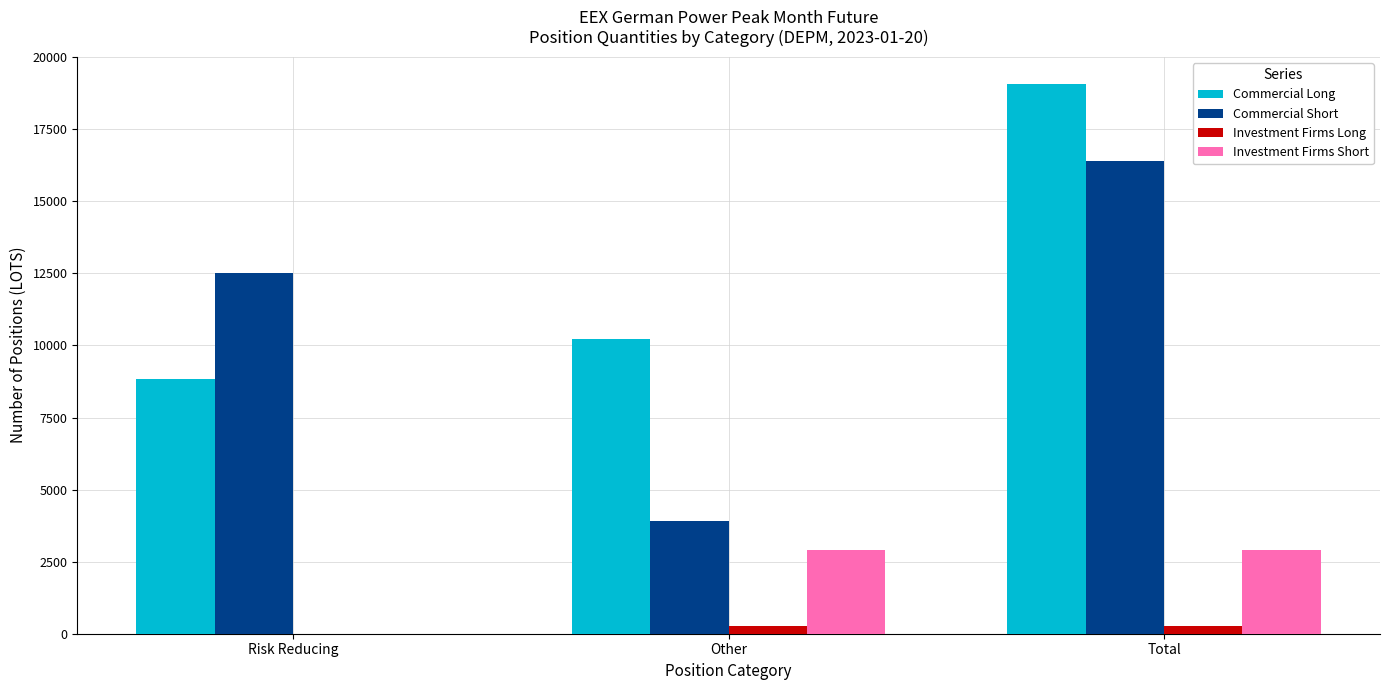

How many groups of bars are there?

3